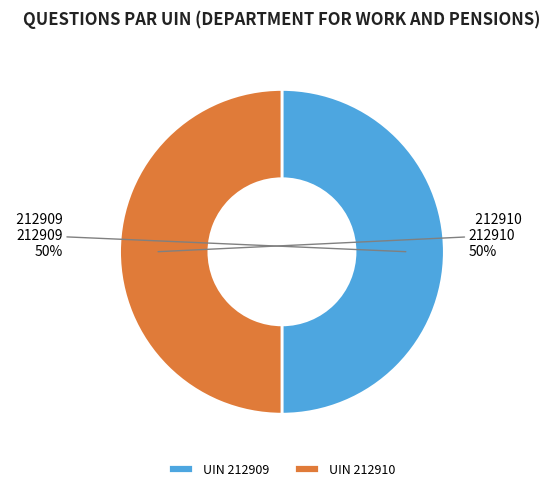

To the nearest percent, what is the combined percentage of 212910 and 212909?

100%